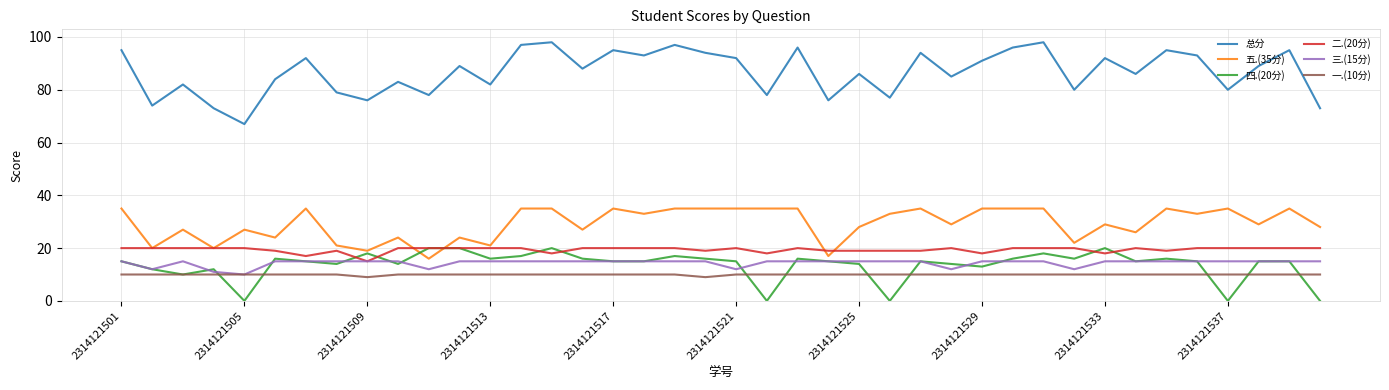

How many series are shown in this chart?

6